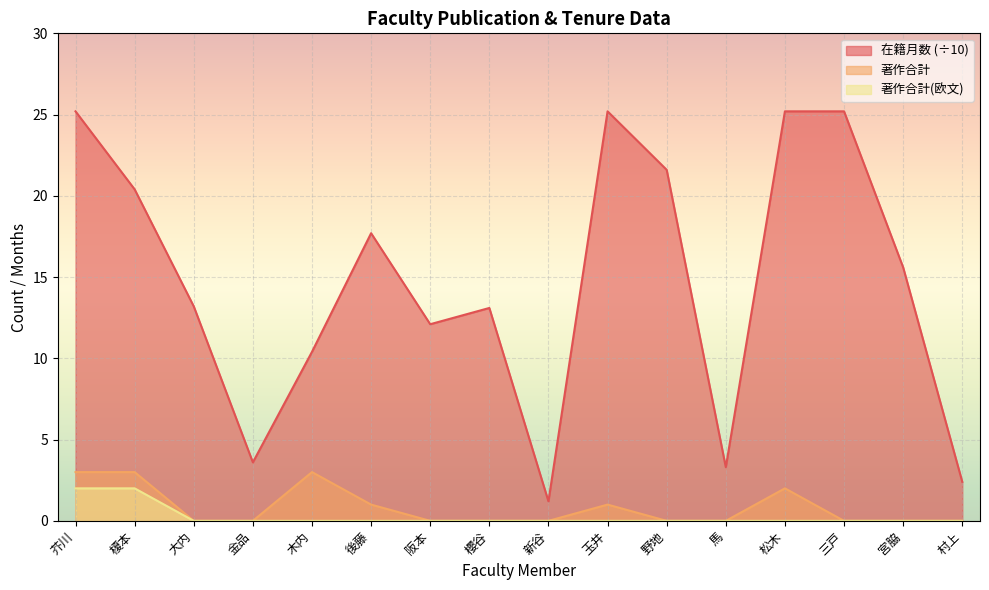

What are all the series names shown in the legend?

在籍月数 (÷10), 著作合計, 著作合計(欧文)